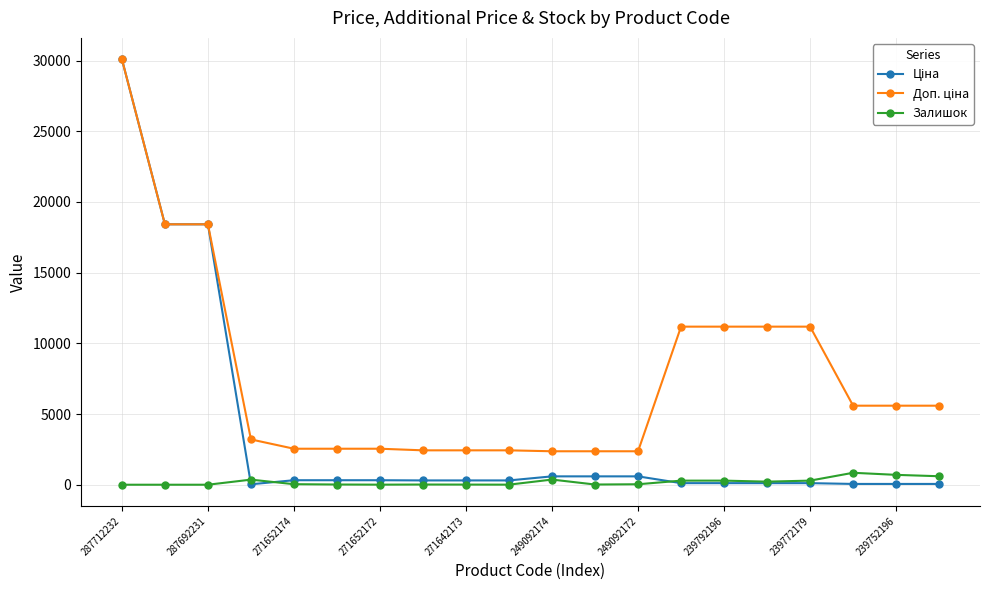

What is the highest value of the Залишок series?

845.0